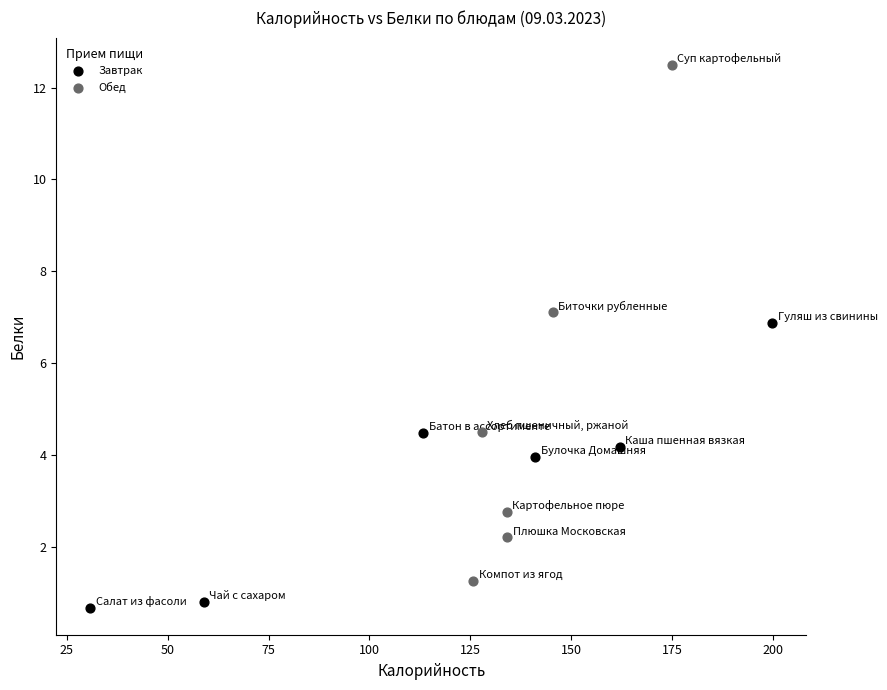

Which series contains the lowest Y value?

Завтрак